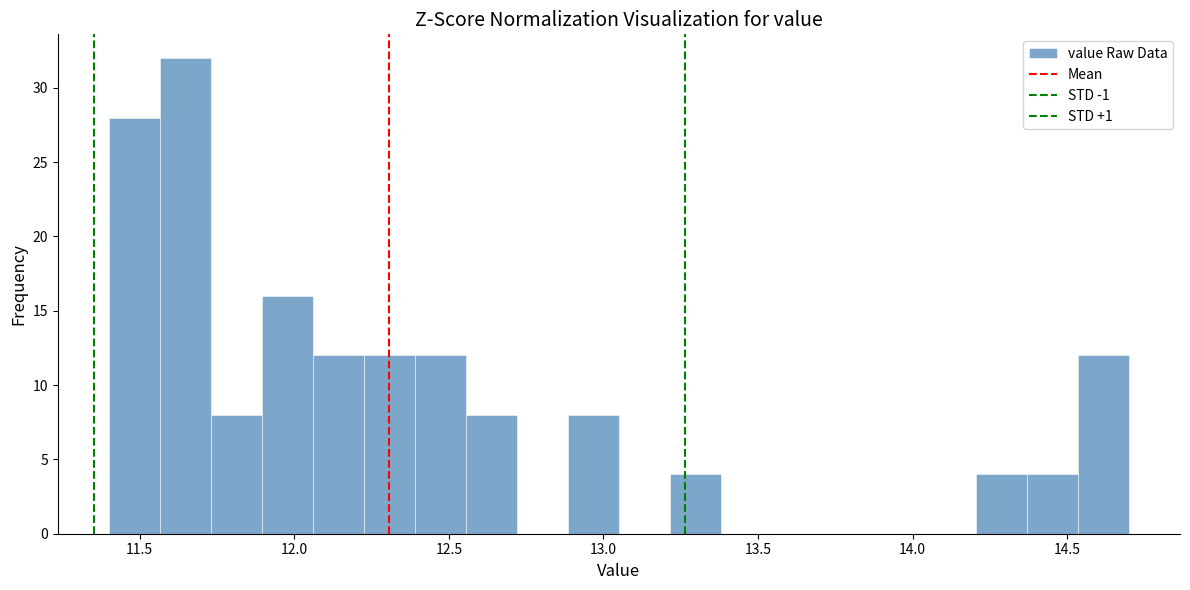

Read against the x-axis, roughly where is the centre of the tallest bar?

11.65